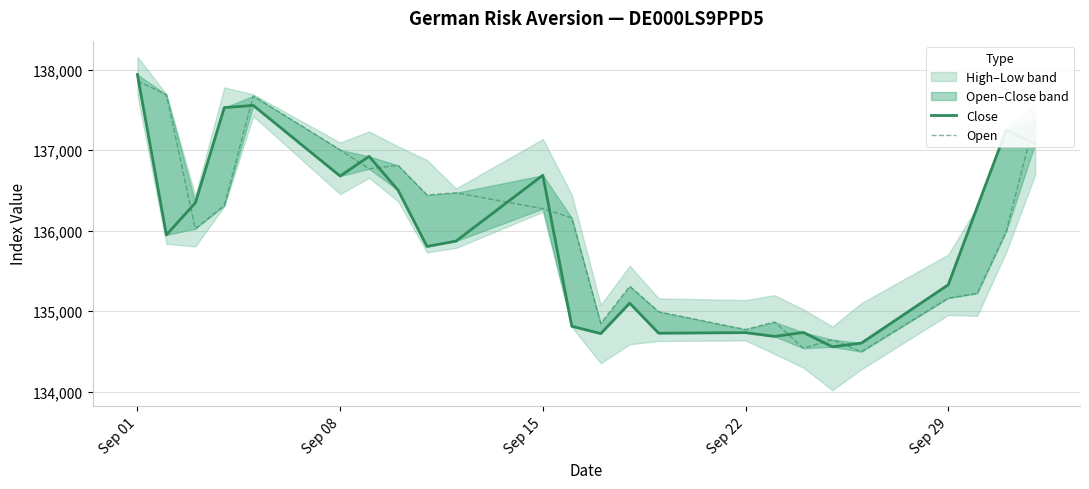

In Open, how many points are lower than both neighbors (excluding endpoints)?

7